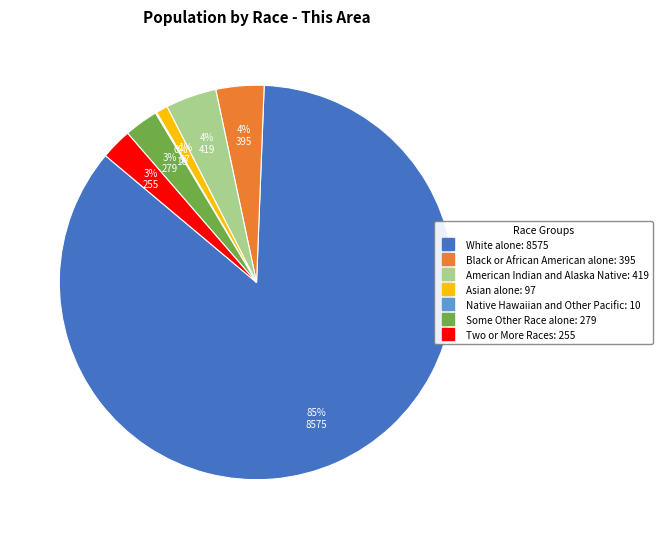

To the nearest percent, what is the average slice percentage?

14%